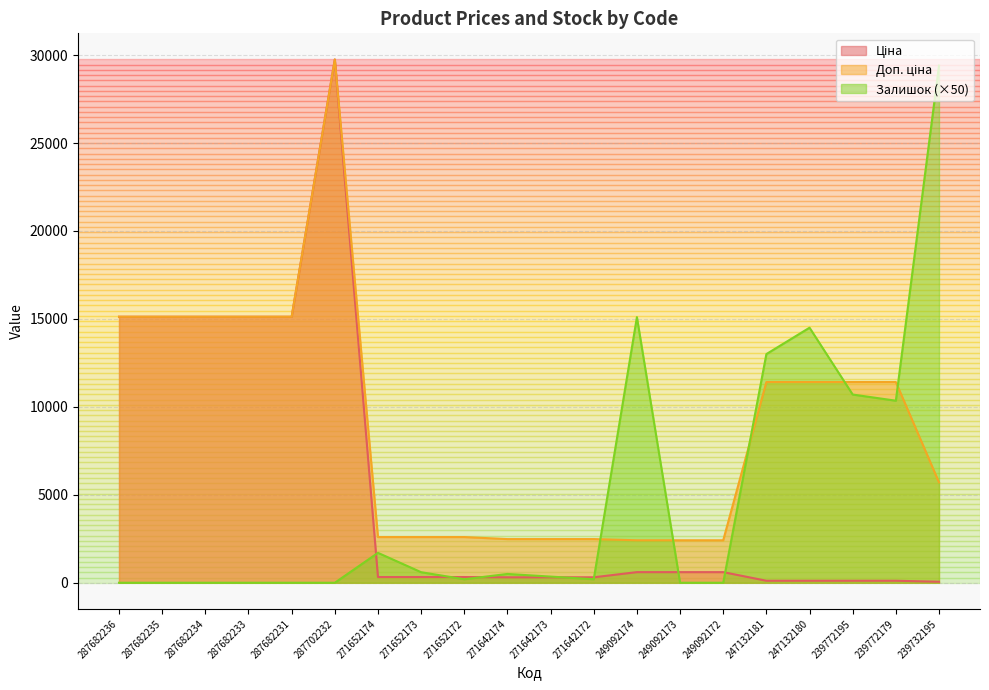

True or false: Доп. ціна has a value of 1292.2 at 249092174.

False